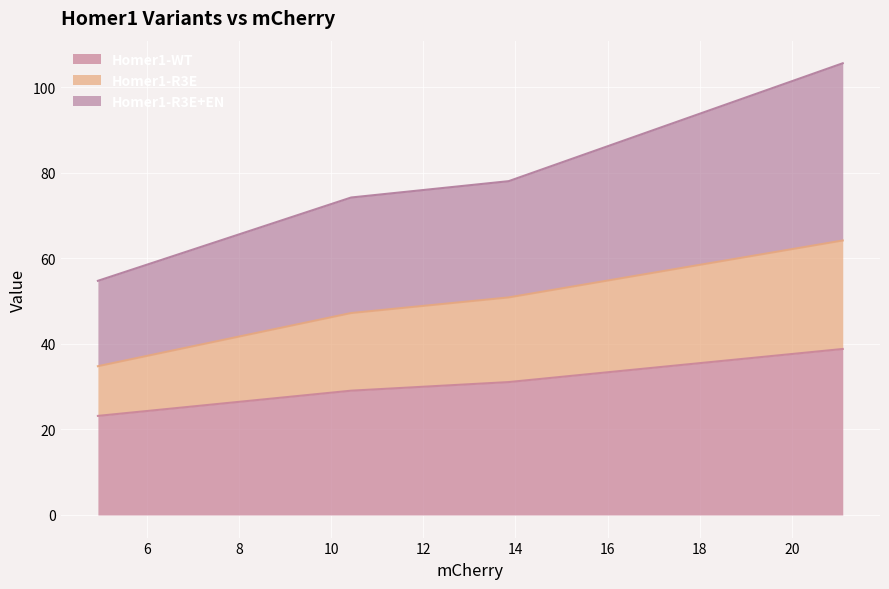

Reading left to right, extract all data points from this chart.

Homer1-WT: 4.9372=23.2	10.4342=29.1	13.8532=31.1	21.106=38.8
Homer1-R3E: 4.9372=34.8	10.4342=47.2	13.8532=50.9	21.106=64.2
Homer1-R3E+EN: 4.9372=54.7	10.4342=74.2	13.8532=78.0	21.106=105.6